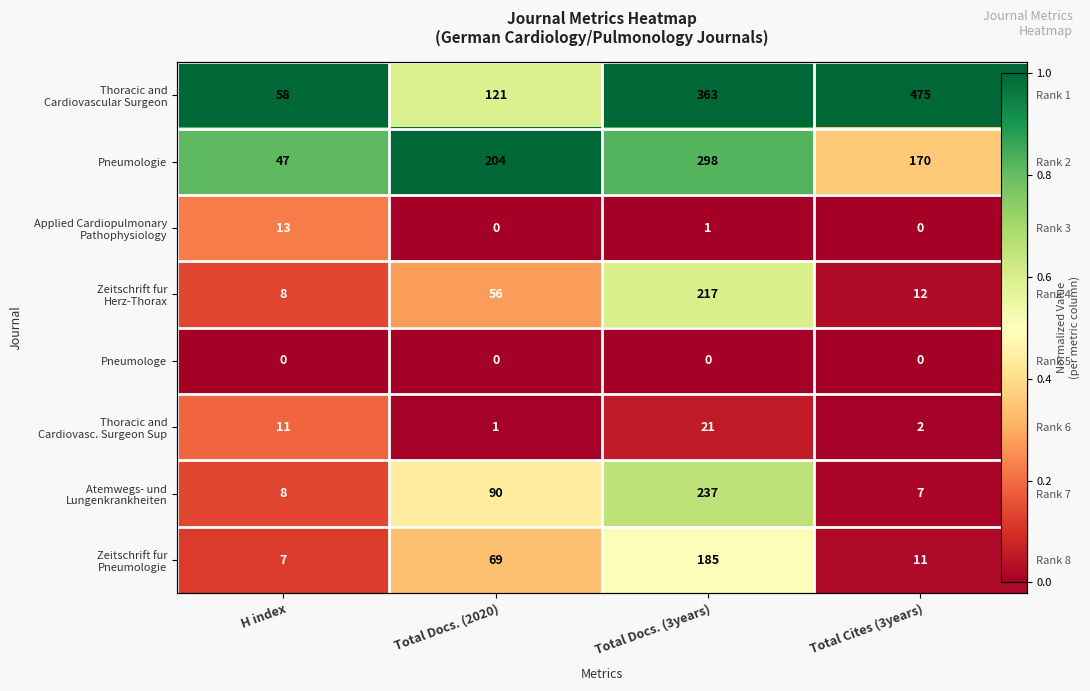

The value of Thoracic and Cardiovasc. Surgeon Sup at H index is 0.3. True or false?

False